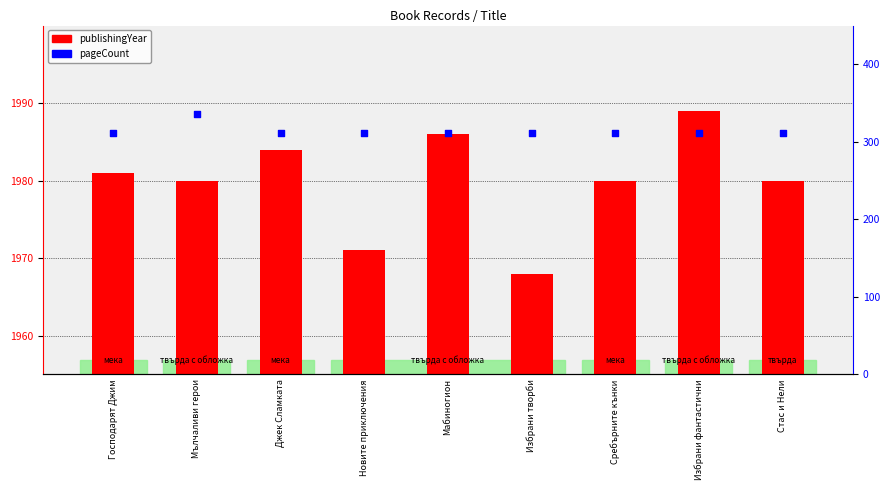

At how many categories does at least one series exceed 893?

9